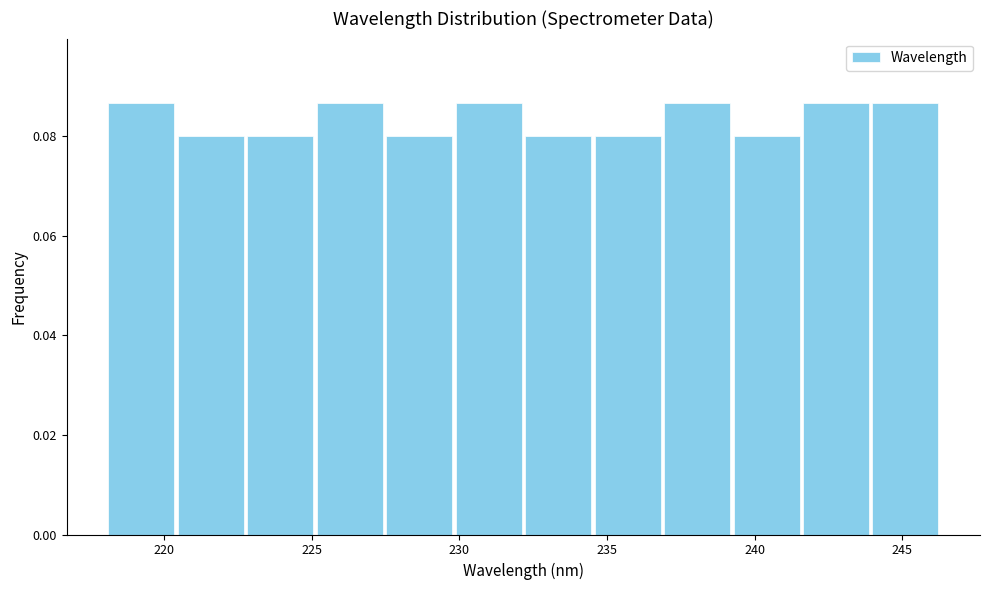

Reading left to right, list every bar in this chart as the range it spans on the x-axis followed by its height. Neither the bar edges nor the heights are printed on the chart, so give them approximately, as read against the axes.

218.0 to 220.5: 0.086
220.5 to 223.0: 0.080
223.0 to 225.0: 0.080
225.0 to 227.5: 0.086
227.5 to 230.0: 0.080
230.0 to 232.0: 0.086
232.0 to 234.5: 0.080
234.5 to 237.0: 0.080
237.0 to 239.0: 0.086
239.0 to 241.5: 0.080
241.5 to 244.0: 0.086
244.0 to 246.5: 0.086